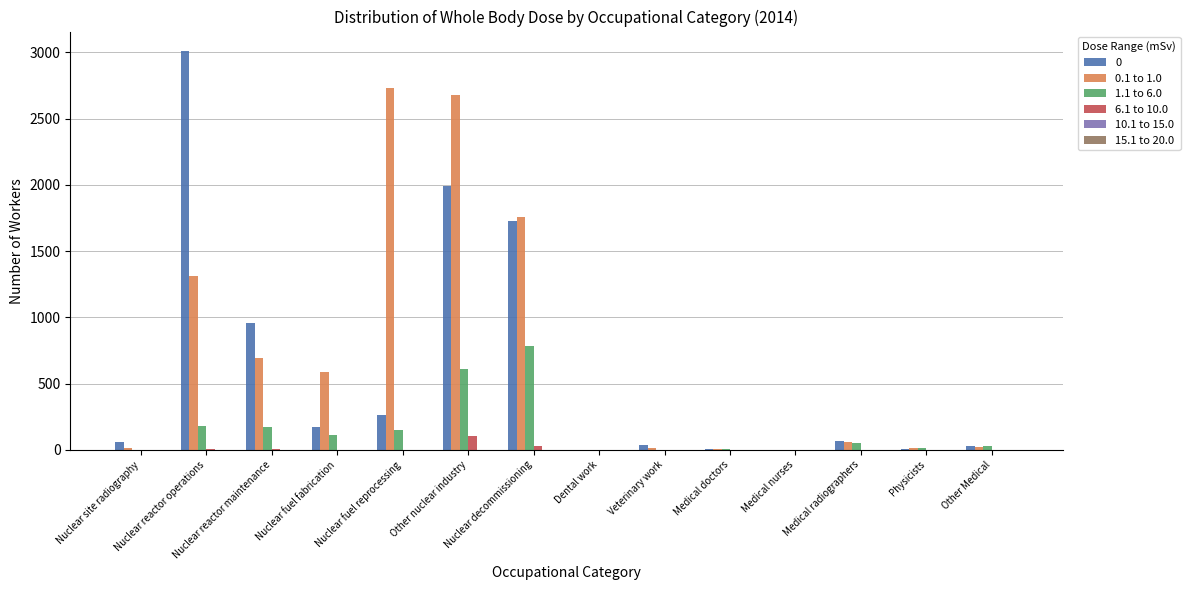

What is the maximum value shown in the chart?

3007